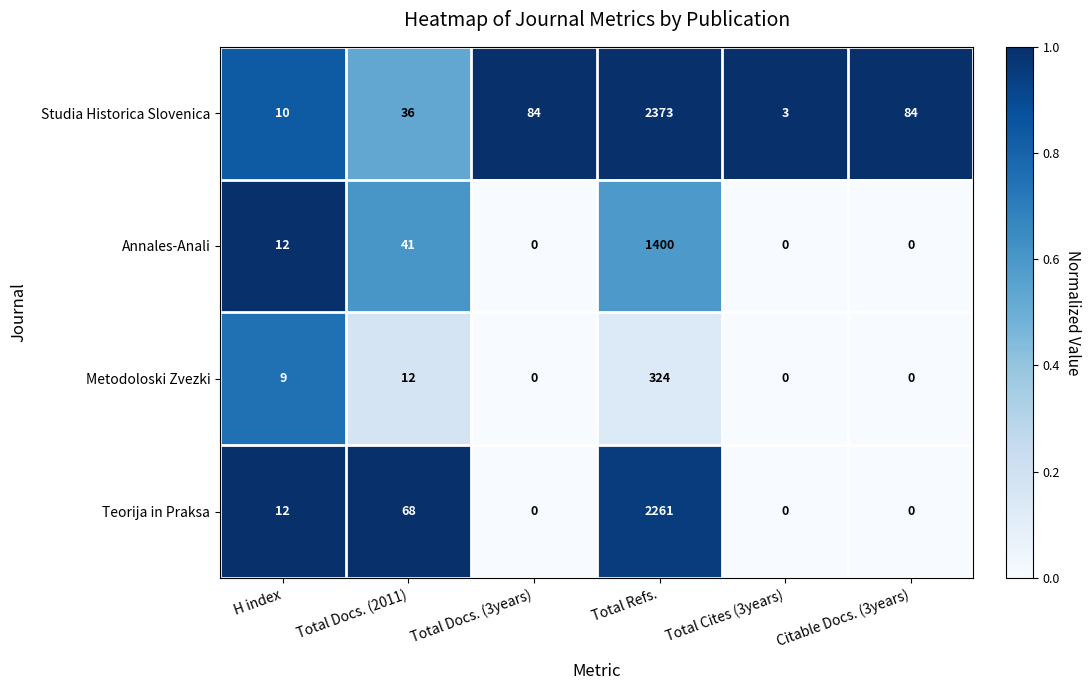

Is it true that Metodoloski Zvezki equals 324 at Total Refs.?

True